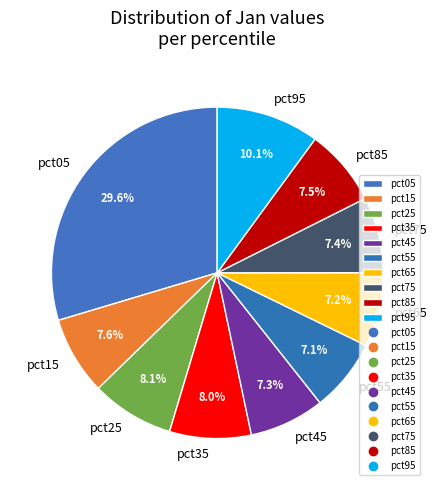

Which slice is the largest?

pct05